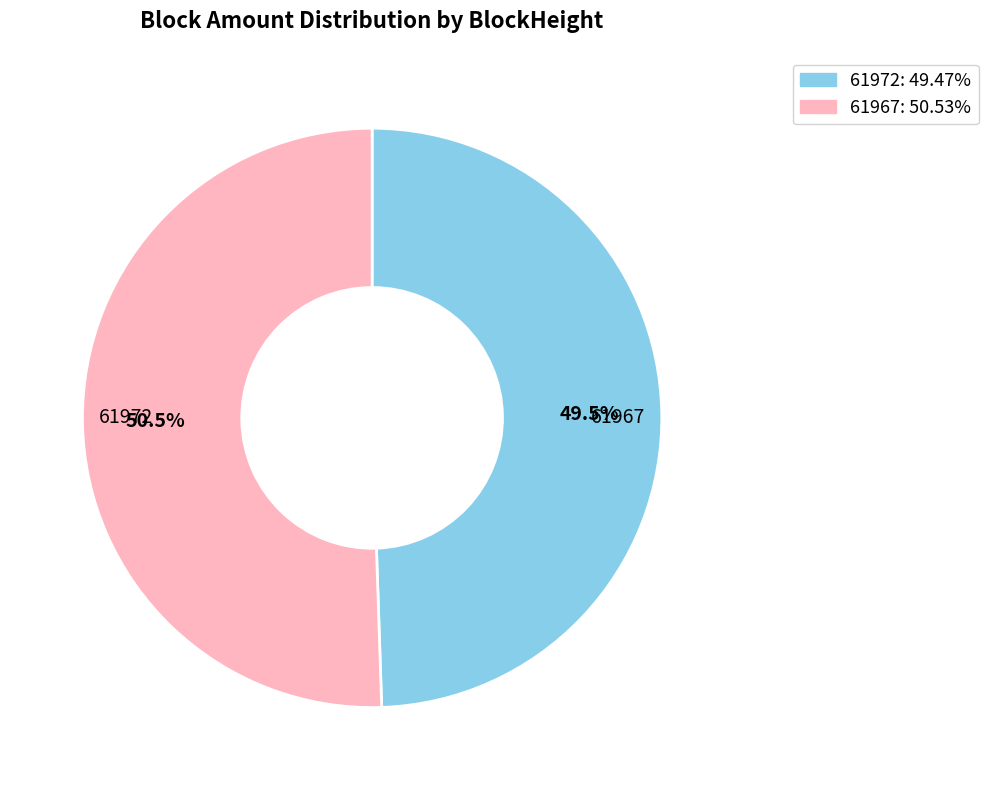

What is the smallest slice in the pie chart?

61972